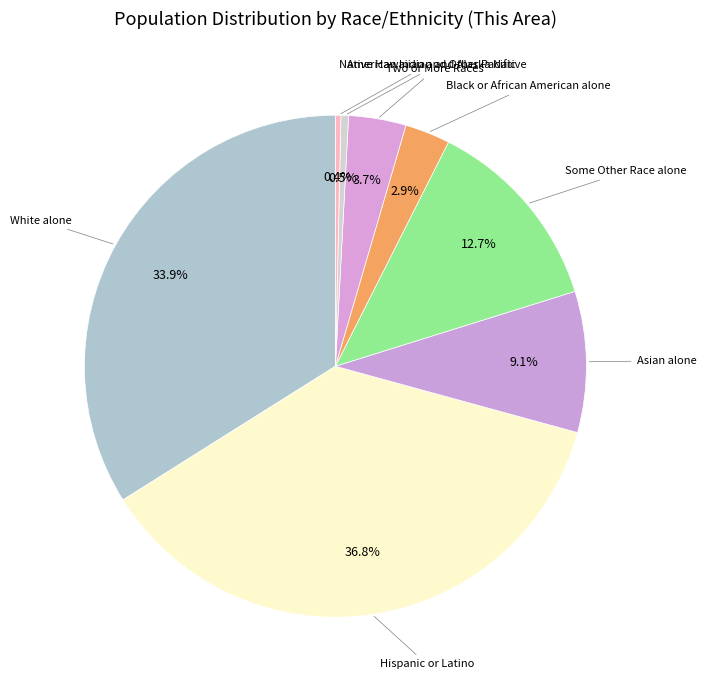

How many segments does this pie chart have?

8